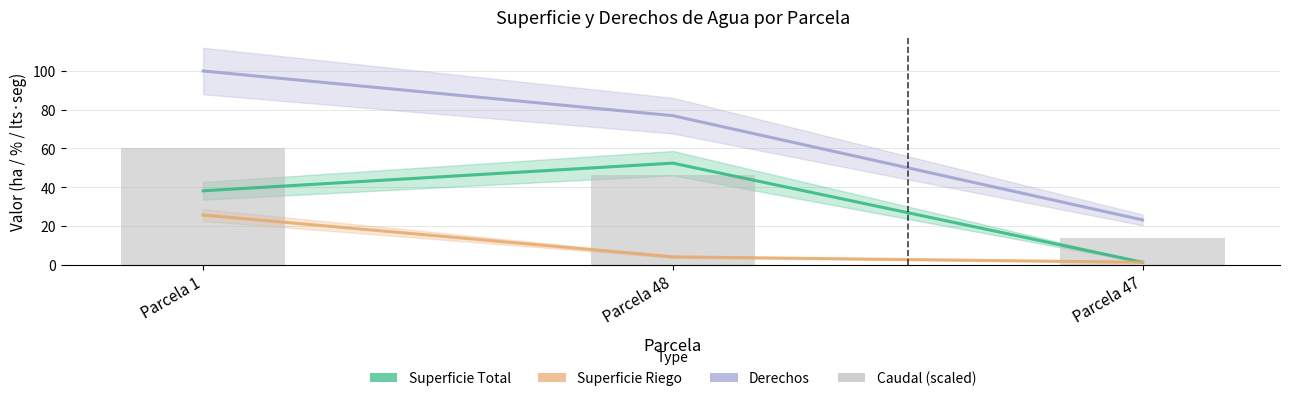

What is the difference between the maximum and second lowest values in the Derechos series?

23.1